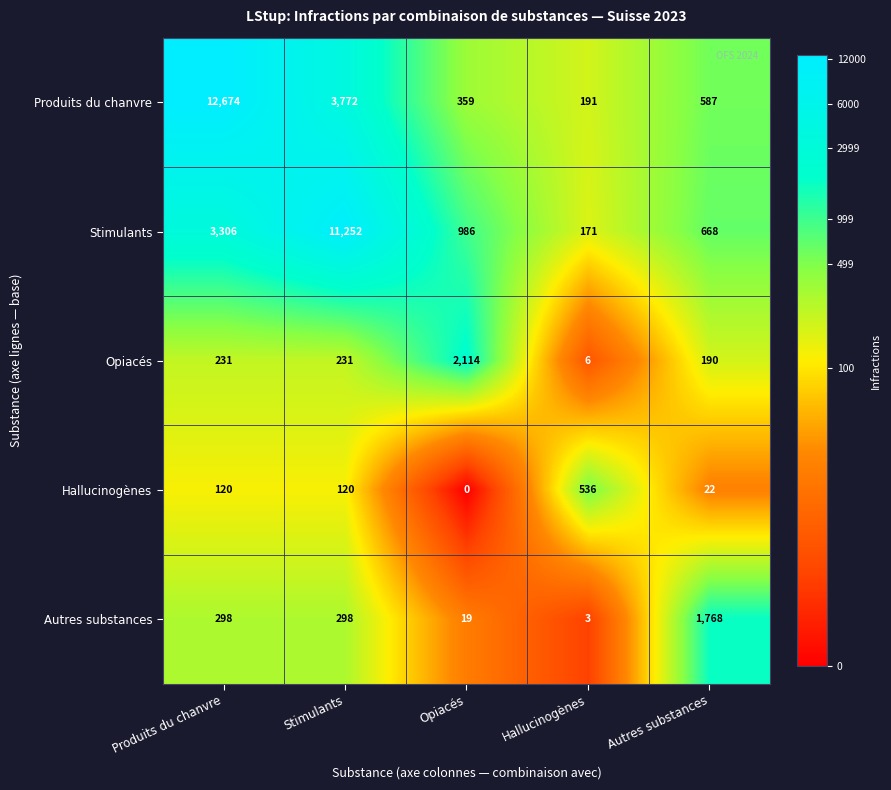

Rank the series by their maximum value, from lowest to highest.

Hallucinogènes, Autres substances, Opiacés, Stimulants, Produits du chanvre